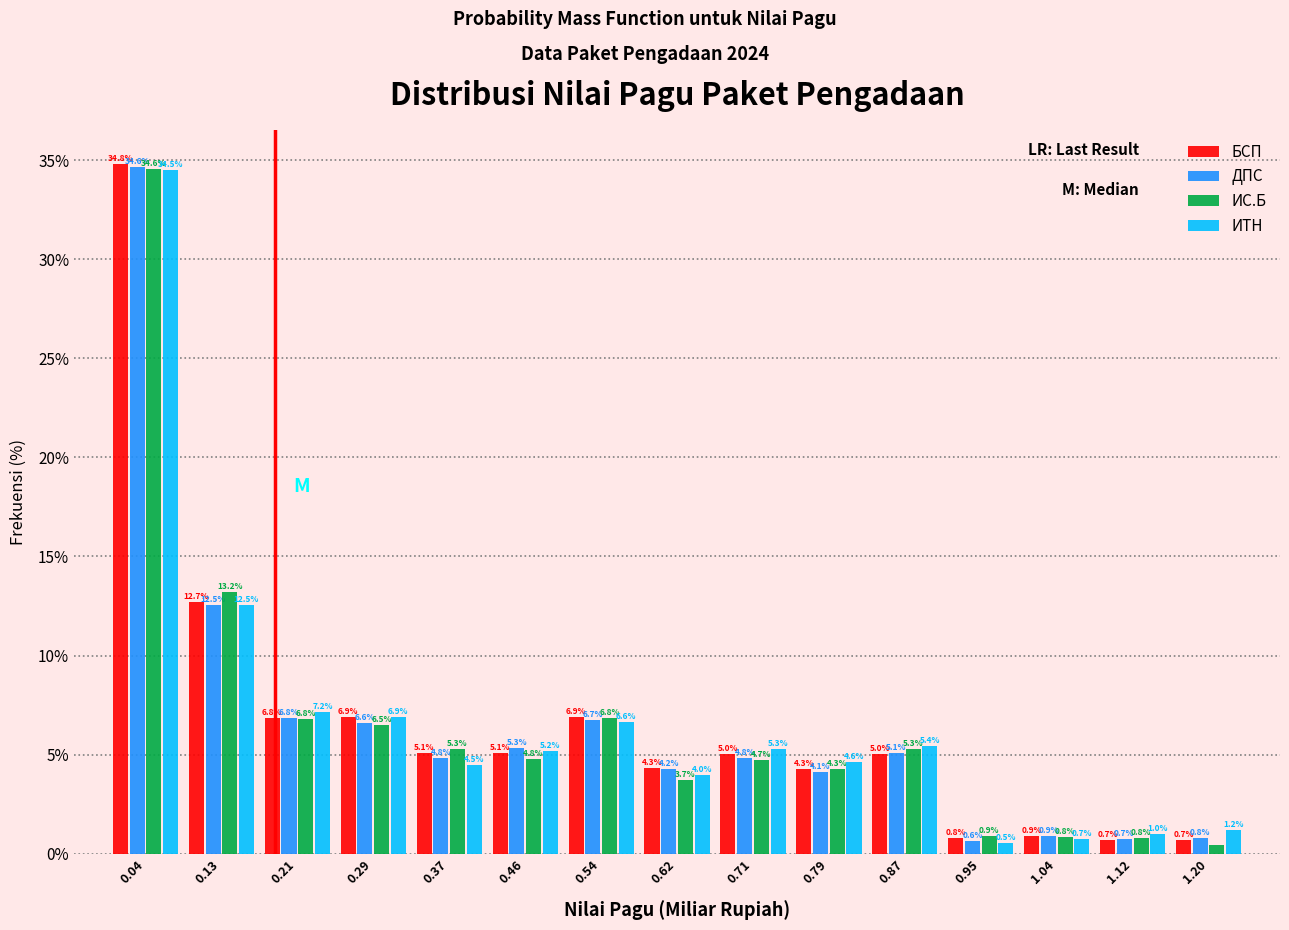

In the БСП series, which range on the x-axis has the tallest bar?

0.00 to 0.08